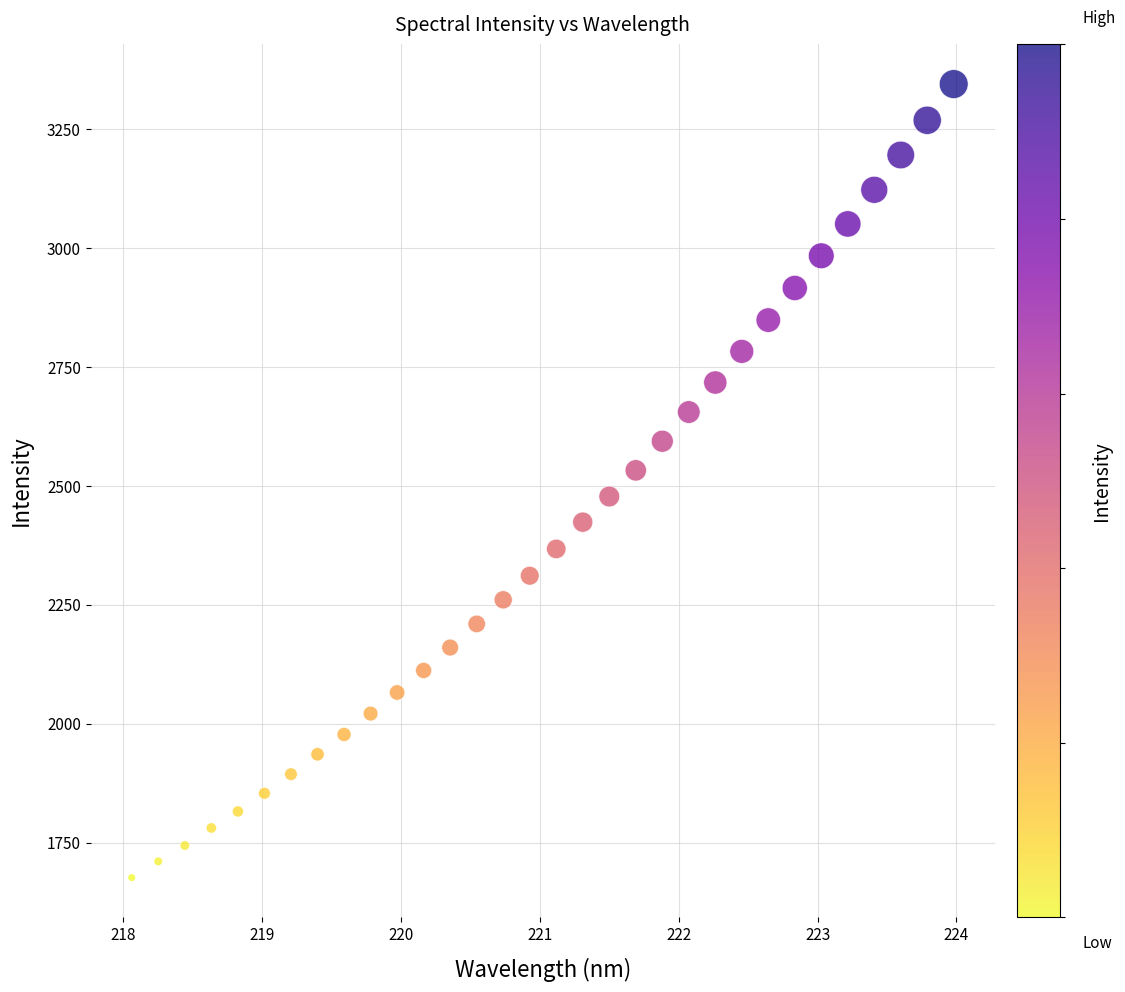

What is the range of X values (max minus min)?

5.9